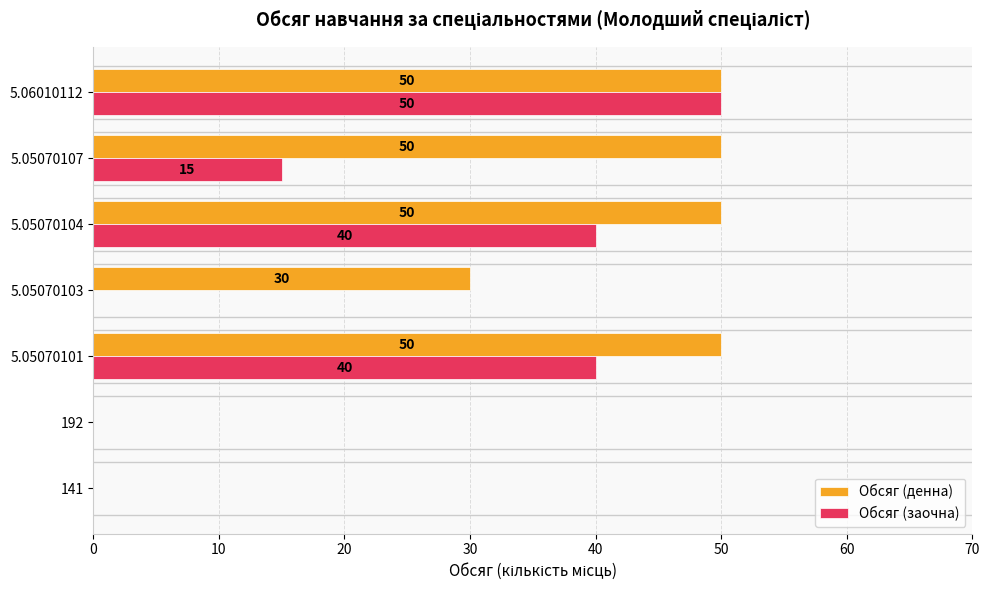

At which category is the sum across all series the highest?

5.06010112